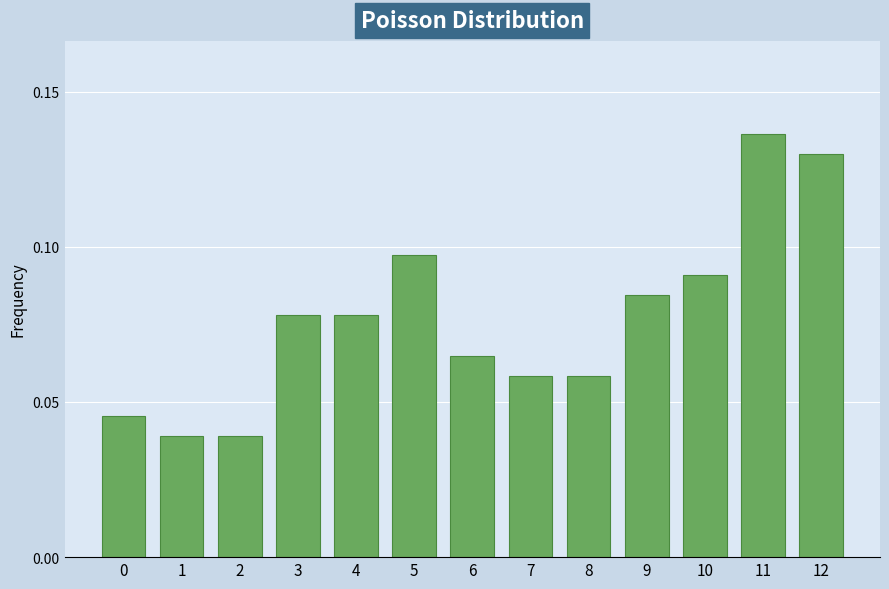

Which label corresponds to the largest value in the chart?

11